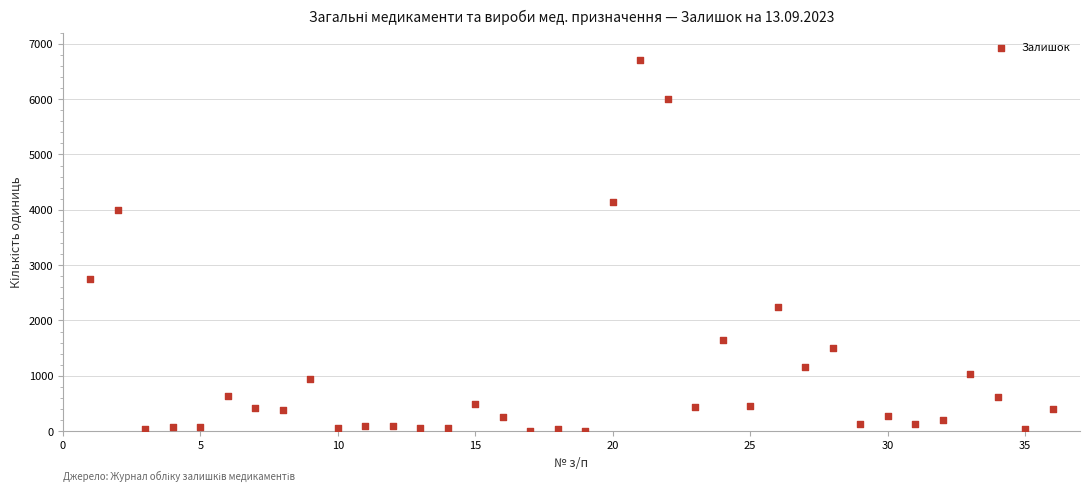

What is the range of Y values (max minus min)?

6699